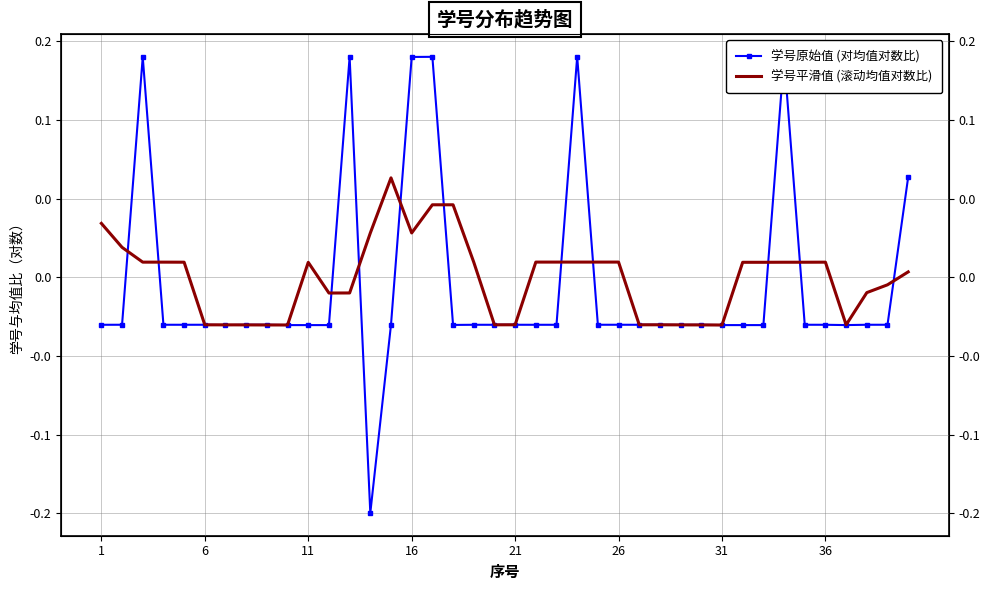

How many lines are shown in the chart?

2